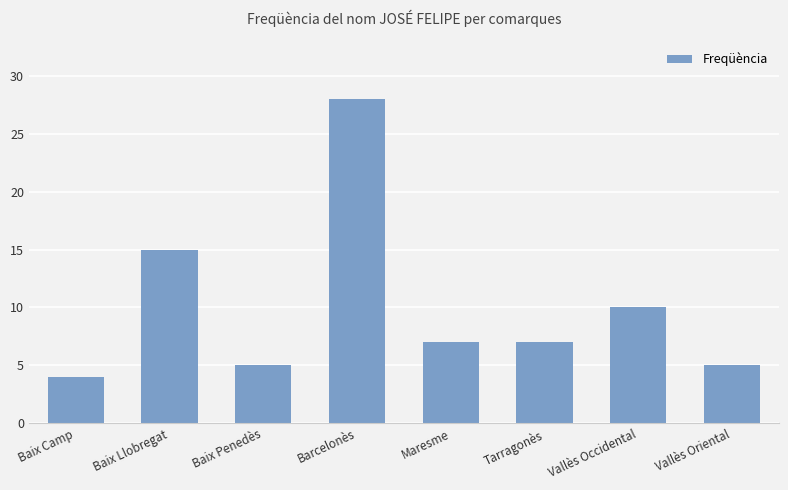

How many distinct data groups are displayed?

1